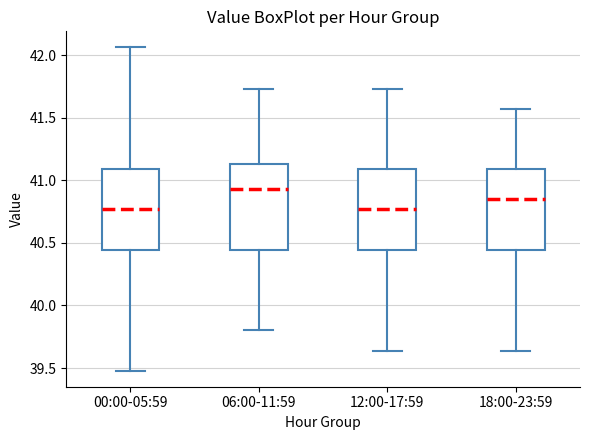

Reading left to right, transcribe this box plot: for each box, give where its median line is, the range the box spans, and where its two whiskers end, as read against the y-axis. The values are not printed on the chart, so give them approximately, as read against the axis.

00:00-05:59: median 40.75, box 40.45 to 41.10, whiskers 39.50 to 42.05
06:00-11:59: median 40.95, box 40.45 to 41.15, whiskers 39.80 to 41.75
12:00-17:59: median 40.75, box 40.45 to 41.10, whiskers 39.65 to 41.75
18:00-23:59: median 40.85, box 40.45 to 41.10, whiskers 39.65 to 41.55